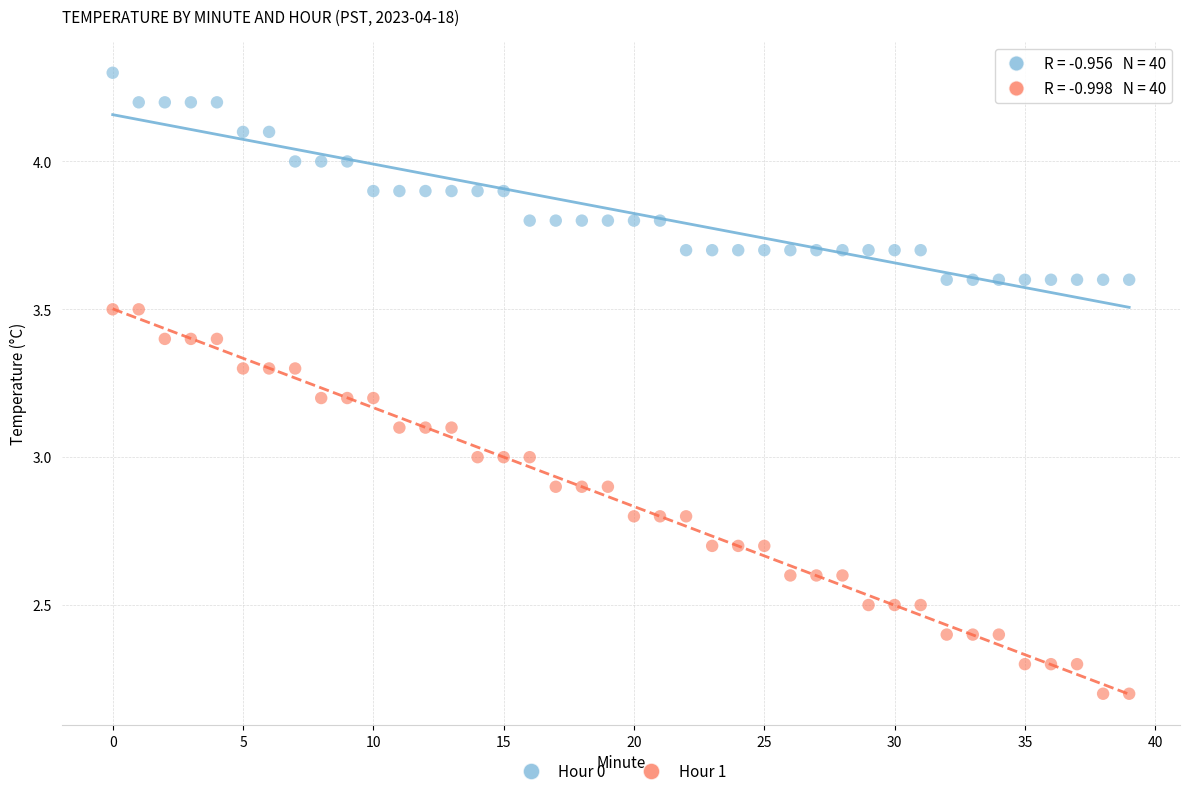

Across all data points, what is the range of Y values (max minus min)?

2.1